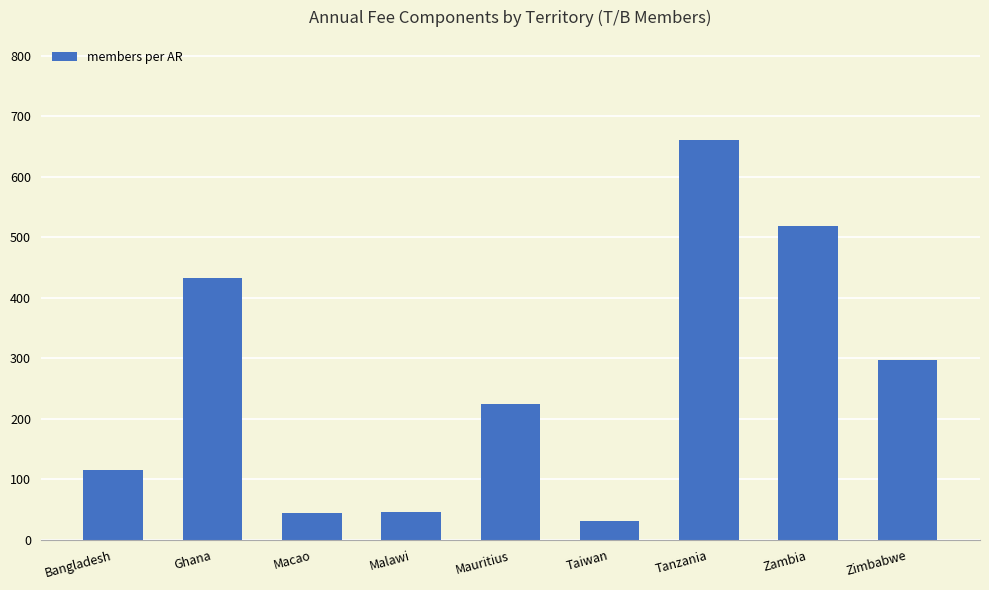

Where does the data first go above 225?

Ghana